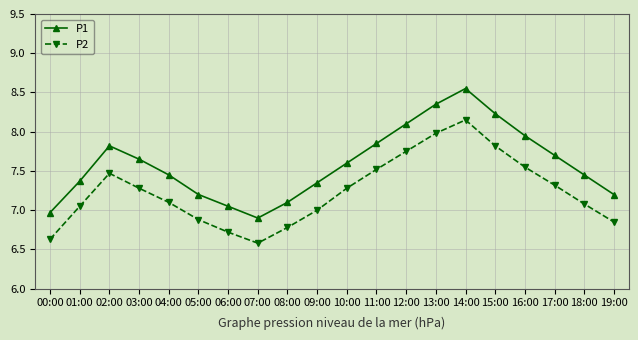

The value of P2 at 12:00 is 7.8. True or false?

True